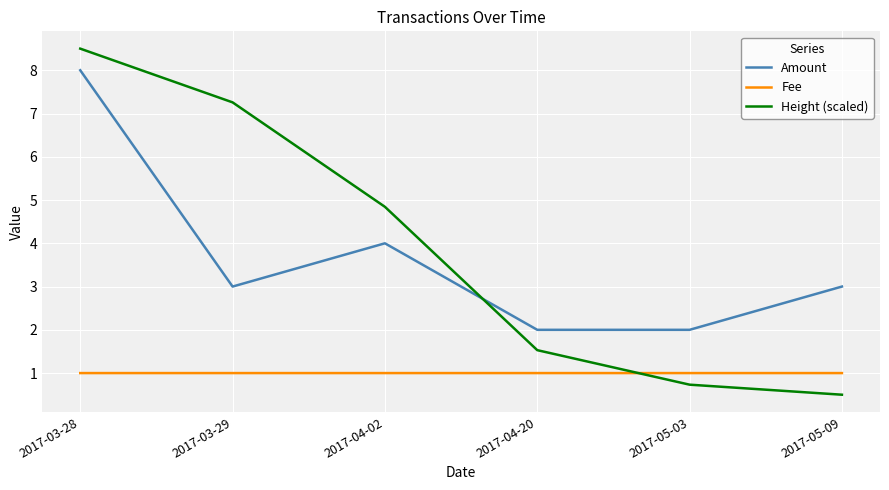

What is the maximum value for Height (scaled)?

8.5